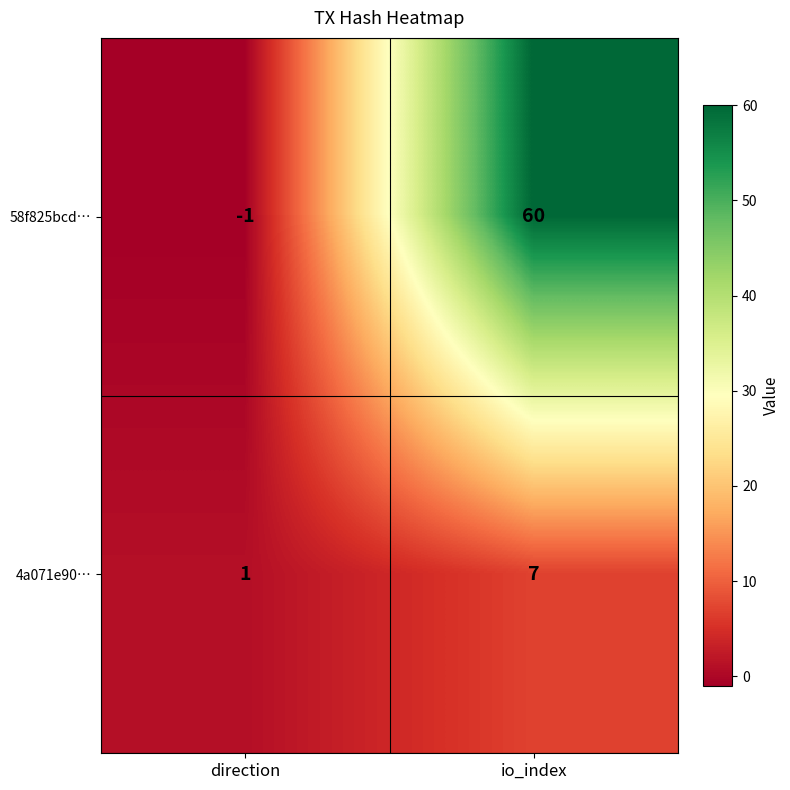

Which series changed the most between direction and io_index?

58f825bcd…